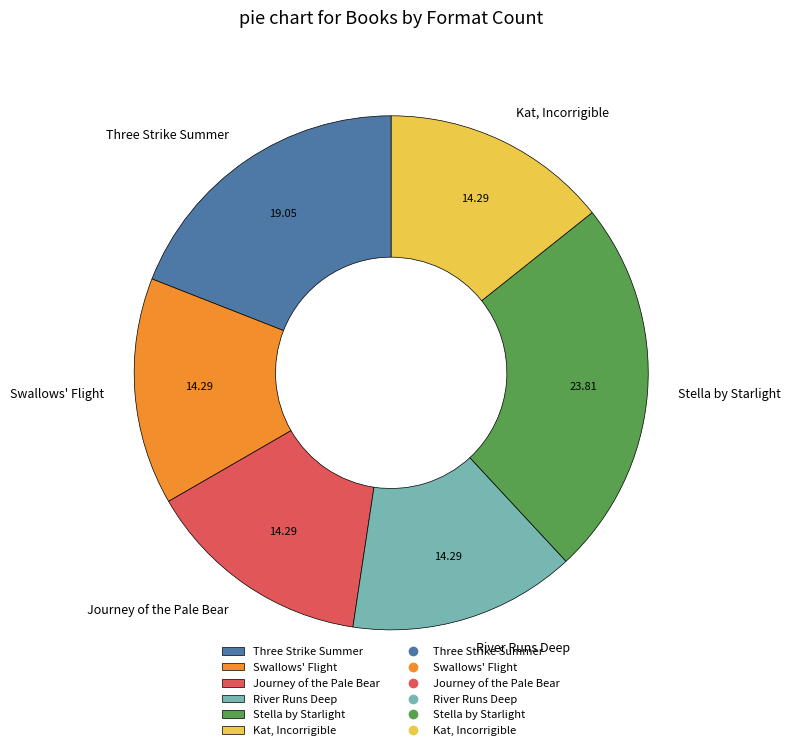

Is the sum of Journey of the Pale Bear and Stella by Starlight greater than half?

No